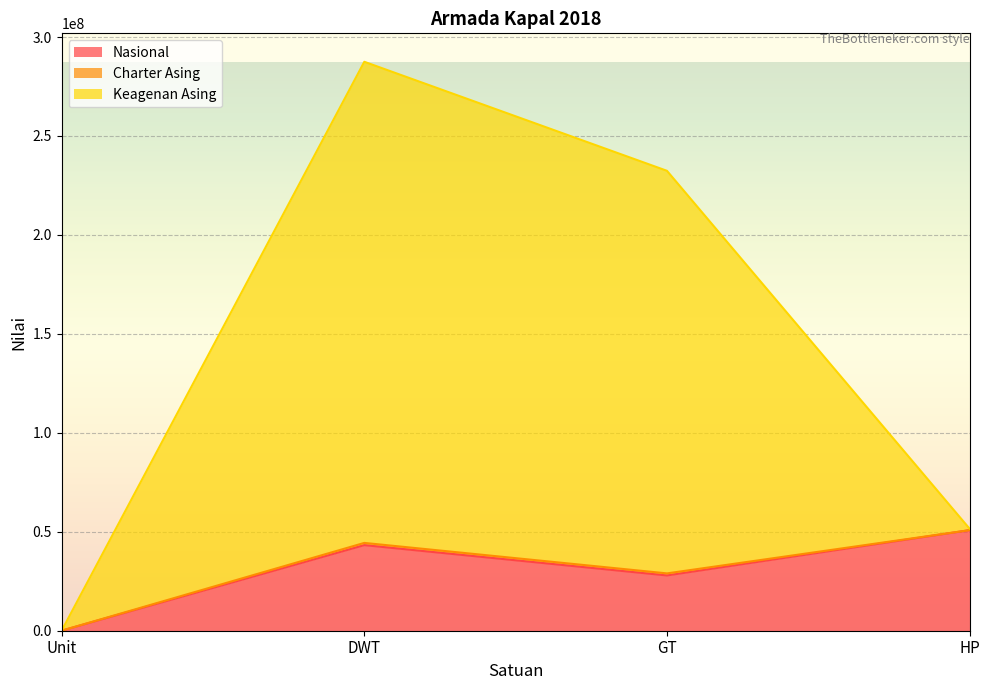

What is the difference between the Nasional values at HP and DWT?

7578778